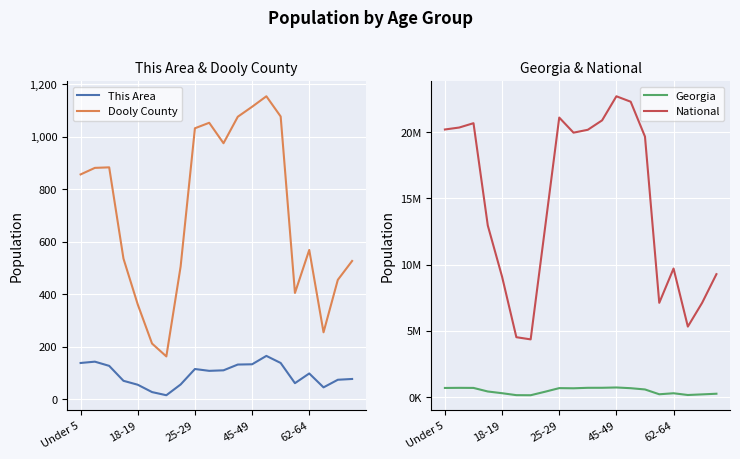

True or false: This Area and Dooly County intersect in this chart.

False